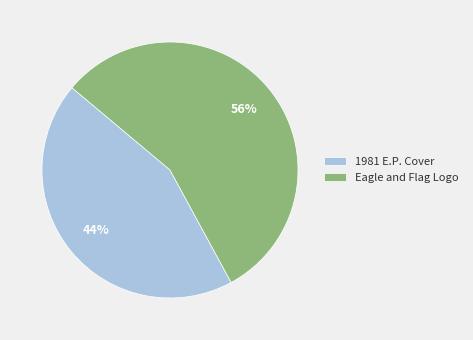

Is it true that Eagle and Flag Logo is 46% of the pie?

False